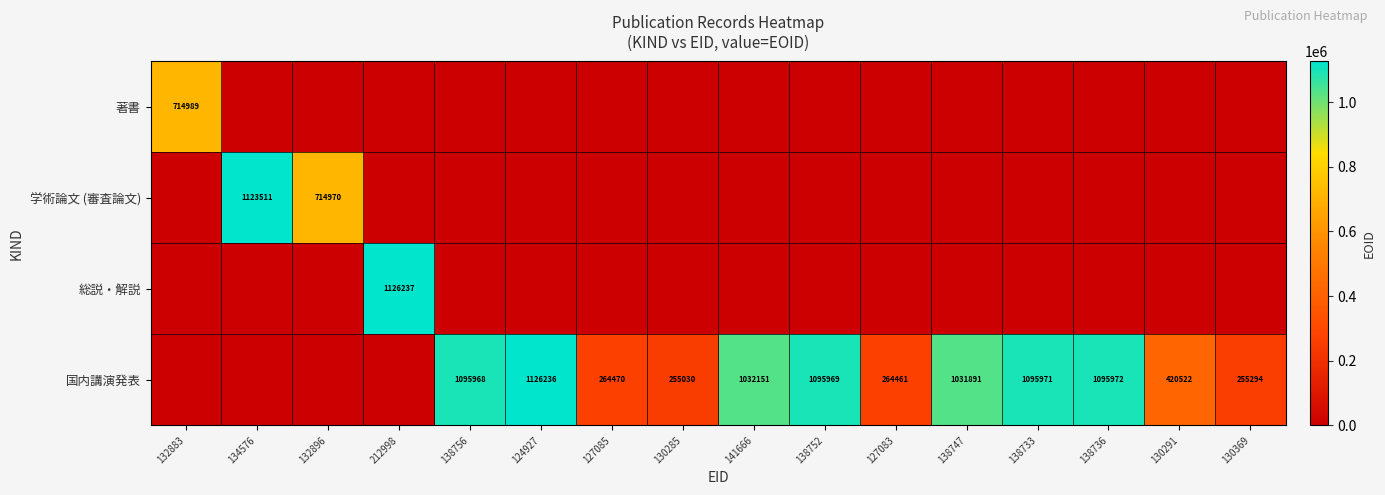

Is it true that 国内講演発表 equals 250426 at 138747?

False